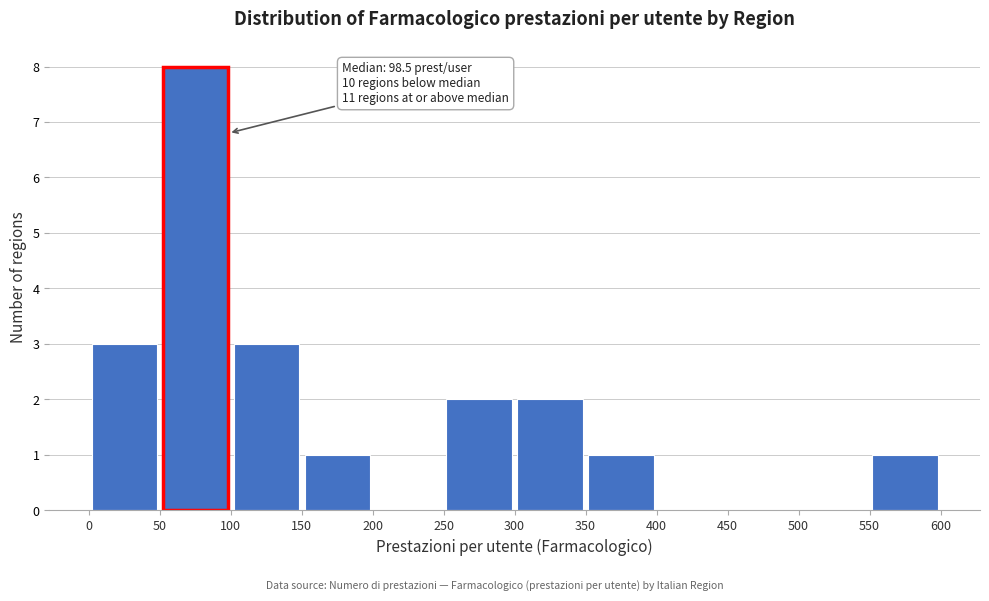

Over which range of the x-axis is the bar tallest?

50 to 100